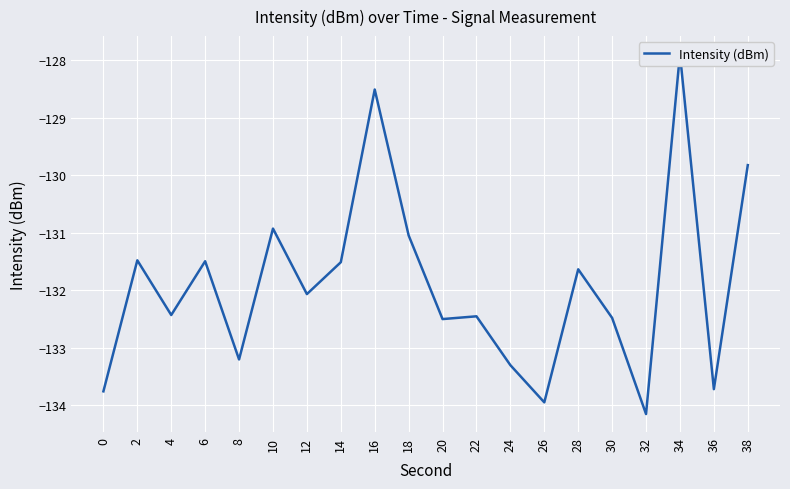

How many lines are shown in the chart?

1